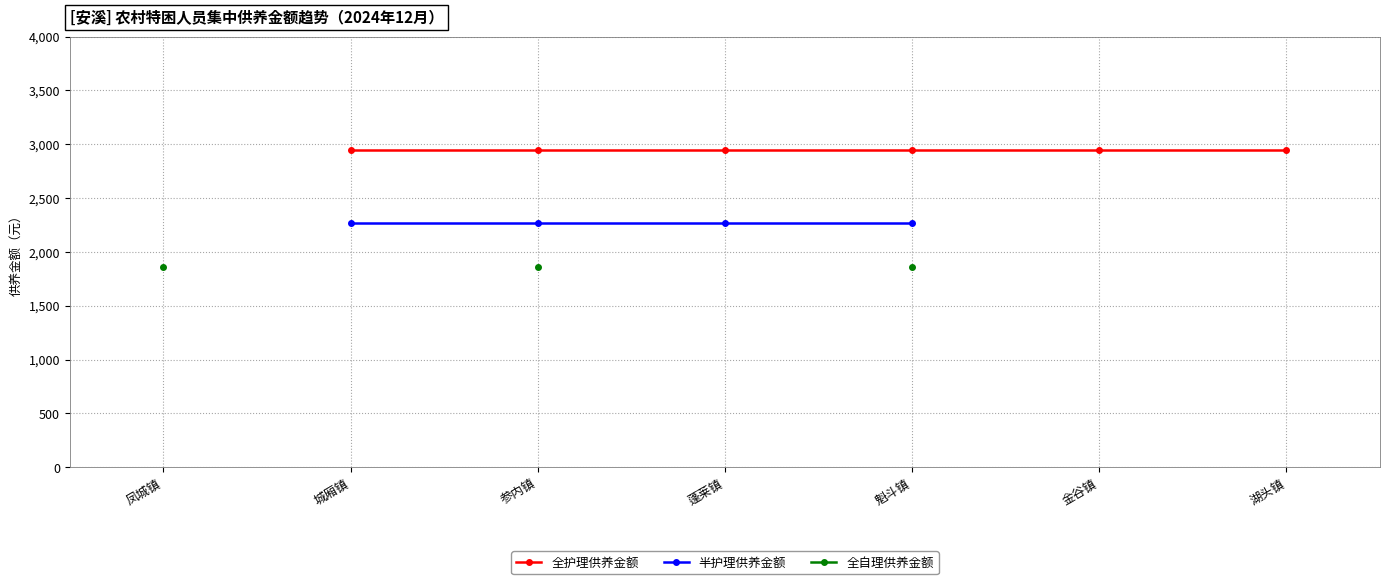

The value of 全护理供养金额 at 参内镇 is 2947.0. True or false?

True